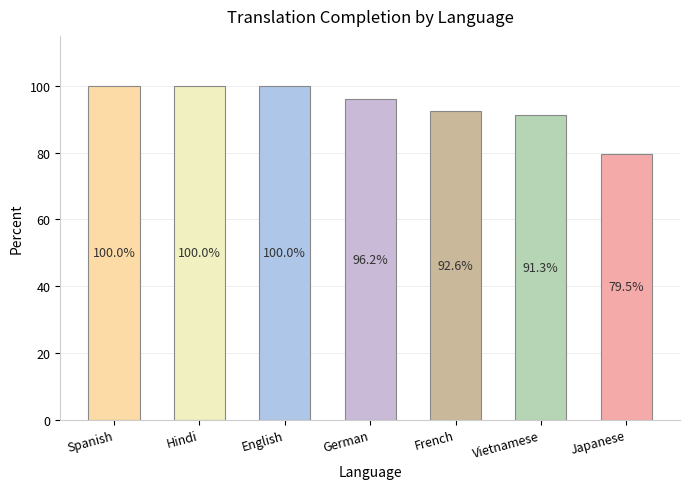

True or false: the data shows 100.0 at English.

True